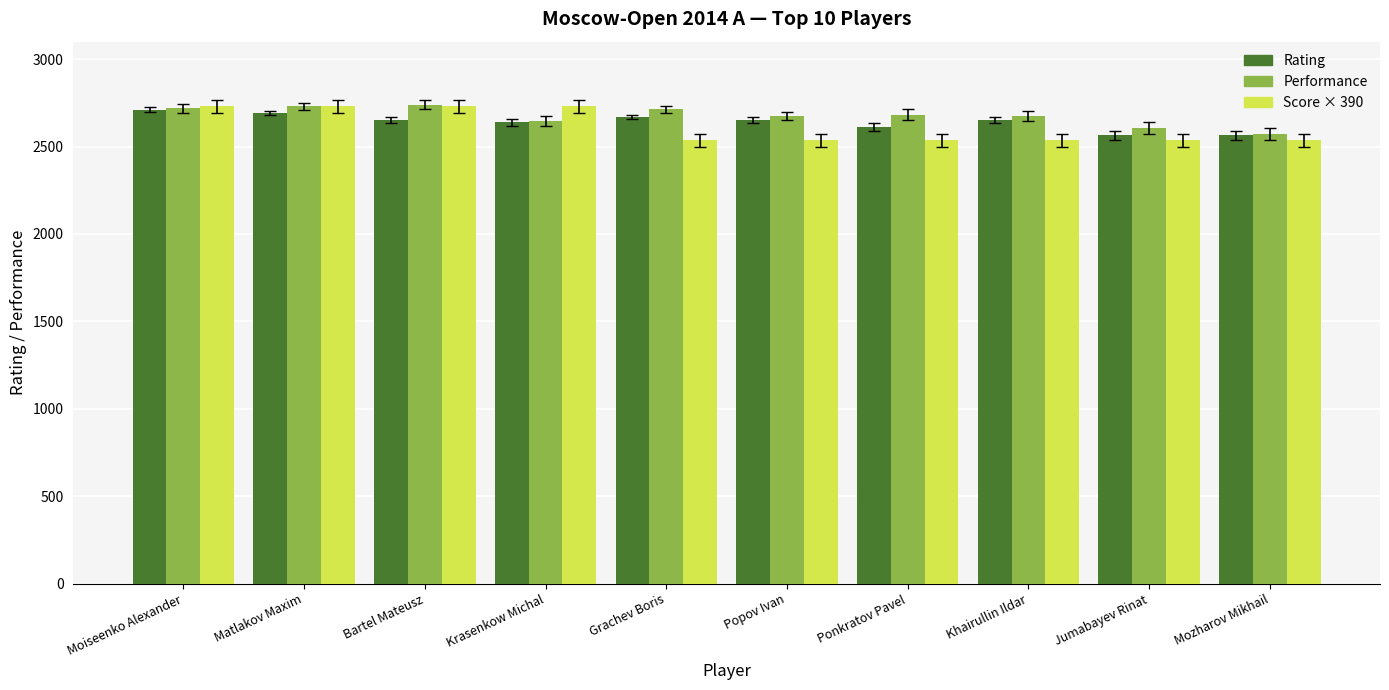

Does the chart contain stacked bars?

No